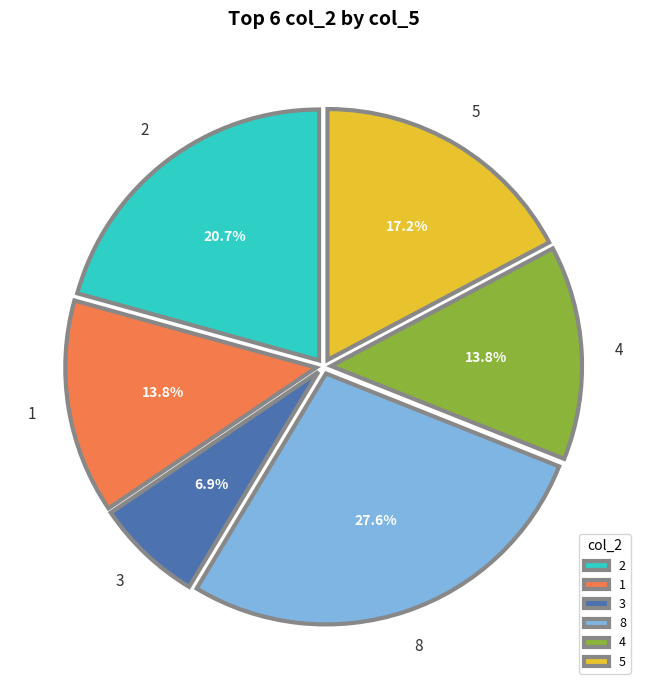

What is the total percentage of 5 and 1?

31.0%